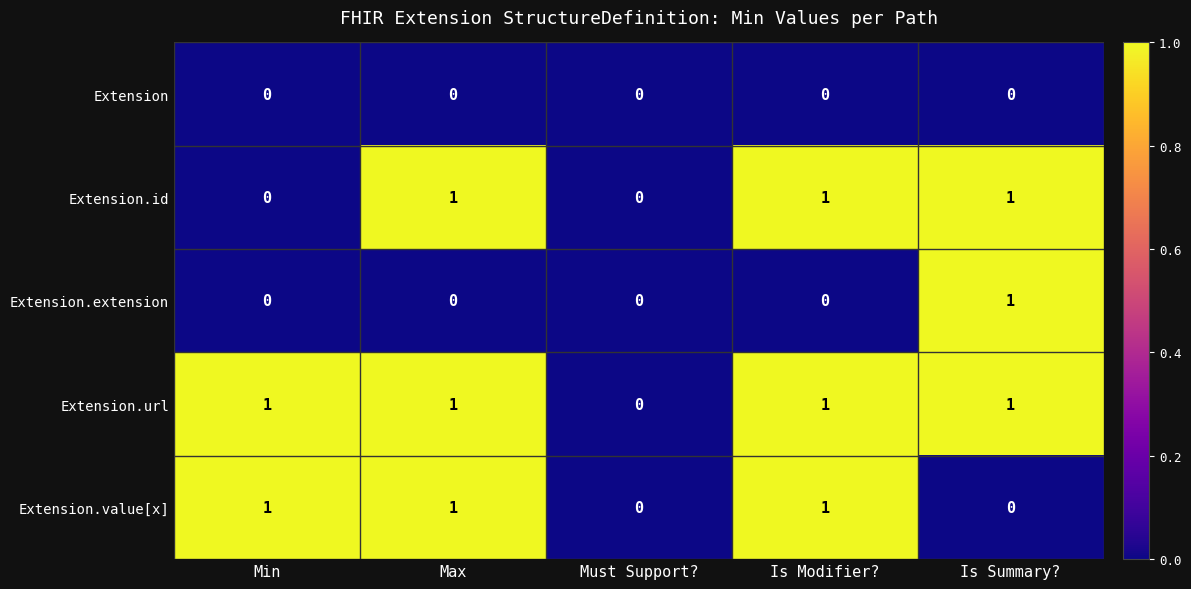

Reading left to right, extract all data points from this chart.

Extension: 0	0	0	0	0
Extension.id: 0	1	0	1	1
Extension.extension: 0	0	0	0	1
Extension.url: 1	1	0	1	1
Extension.value[x]: 1	1	0	1	0